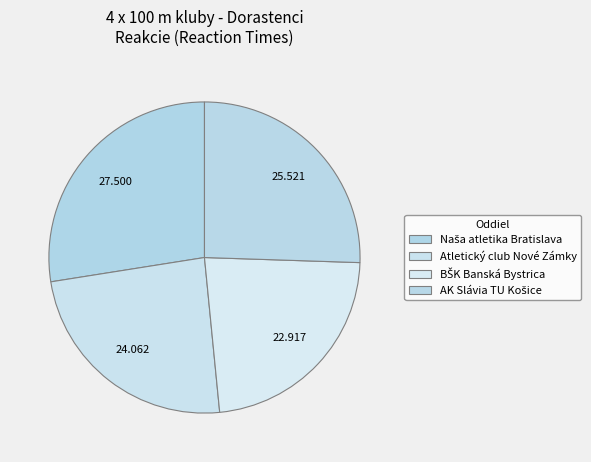

True or false: AK Slávia TU Košice accounts for 26% of the total.

True